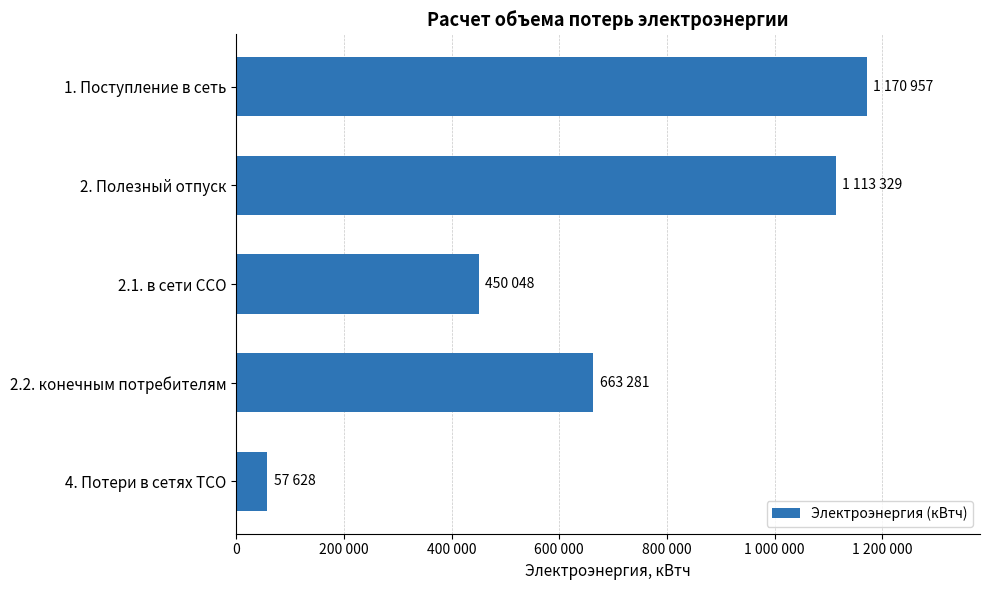

Does the chart contain any negative values?

No